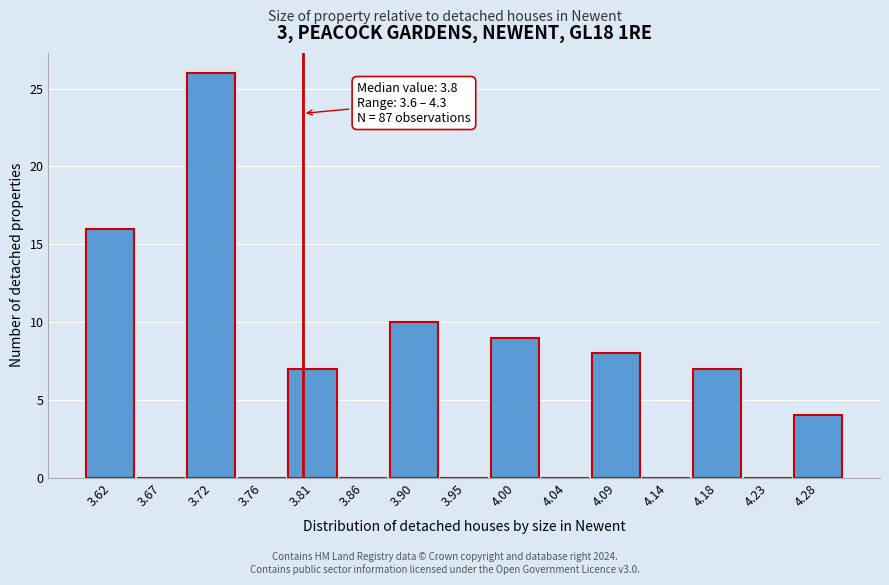

Over which range of the x-axis is the bar tallest?

3.695 to 3.740